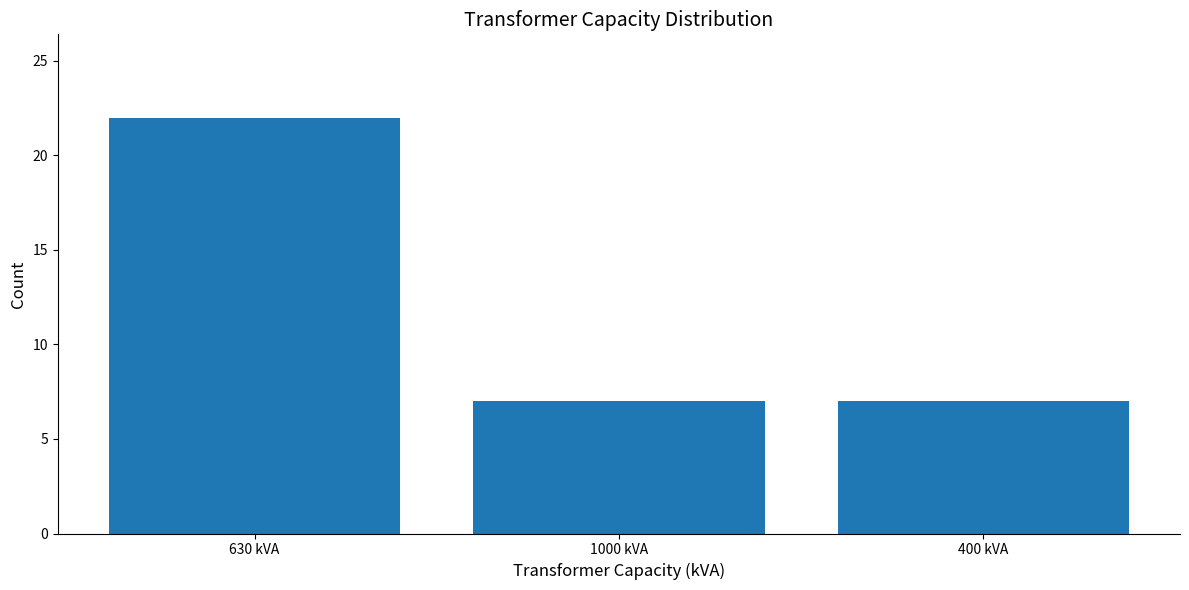

True or false: the data shows 7 at 1000 kVA.

True